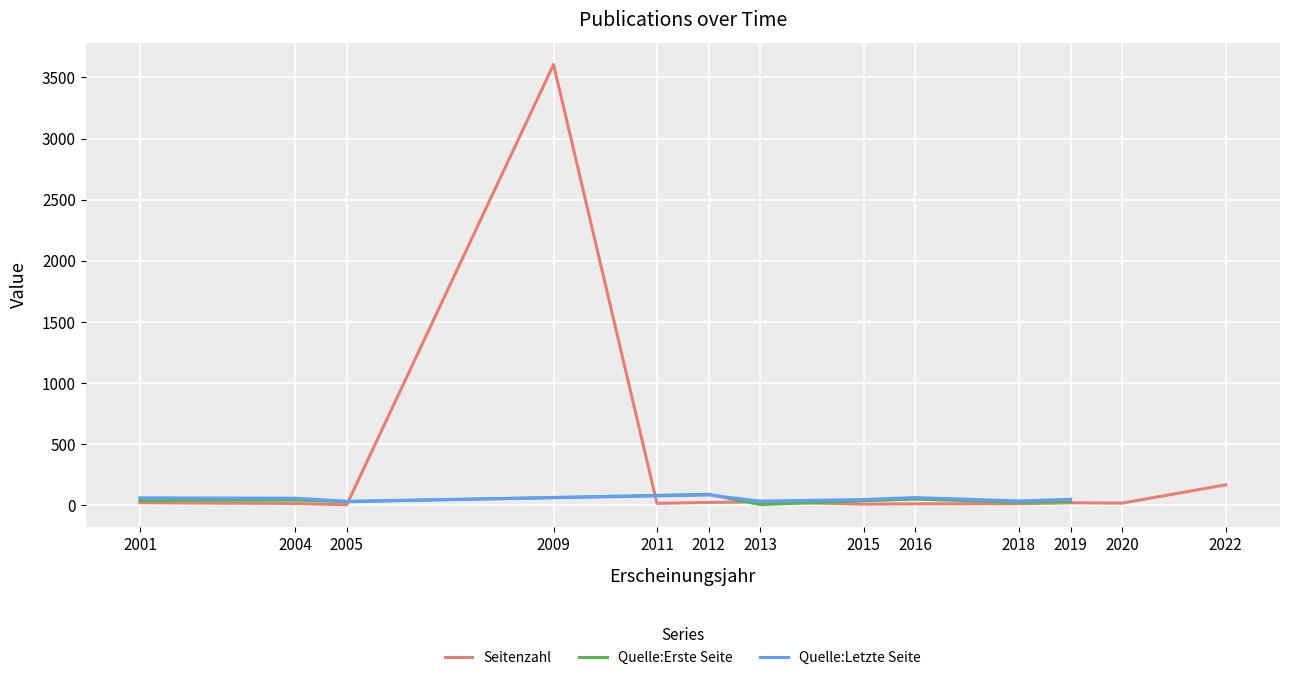

Is it true that Quelle:Erste Seite equals 7.0 at 2013?

True